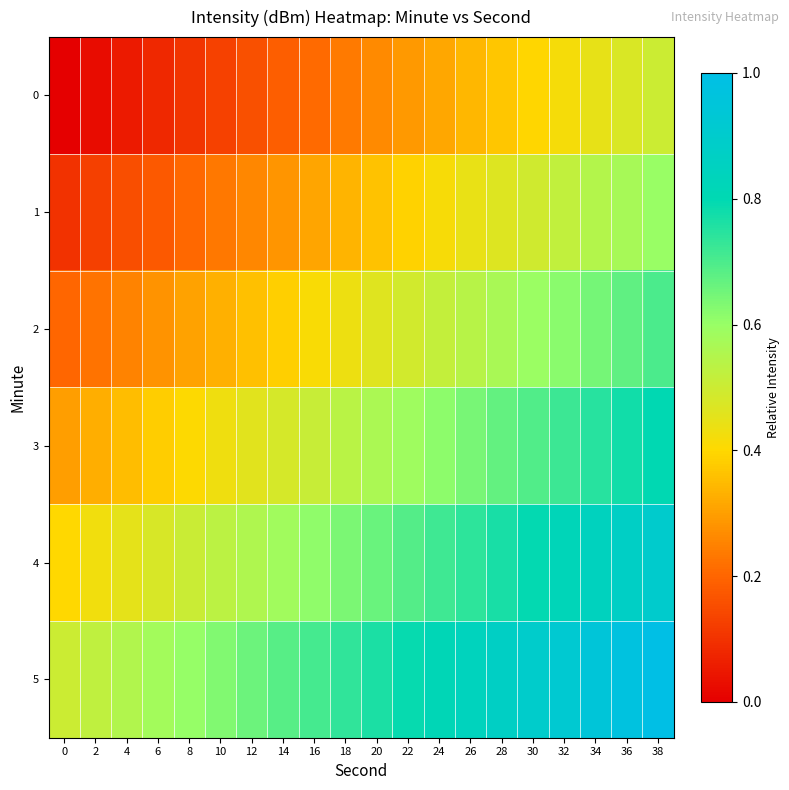

At 4, list the series in order from largest to smallest.

5, 4, 3, 2, 1, 0